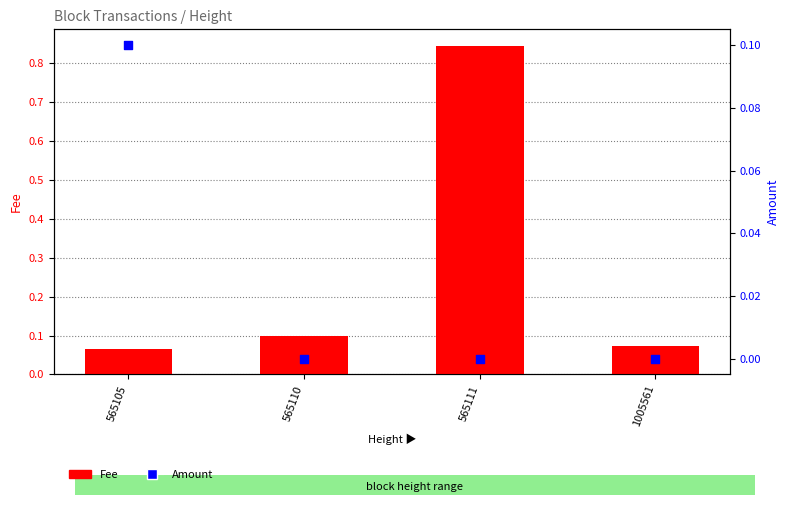

Is the value of Amount at 565105 greater than the value of Fee at 565105?

Yes